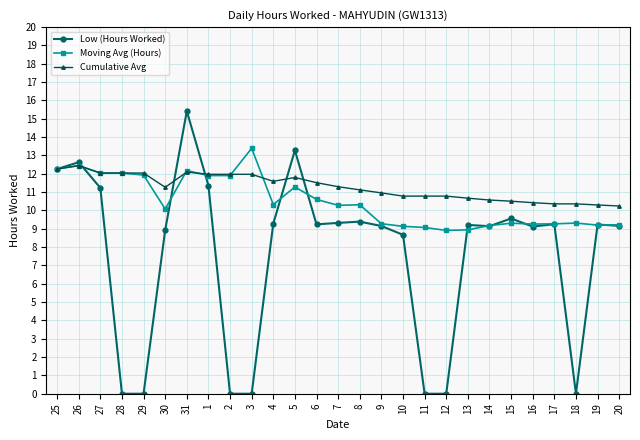

What position from the right is 16?

5